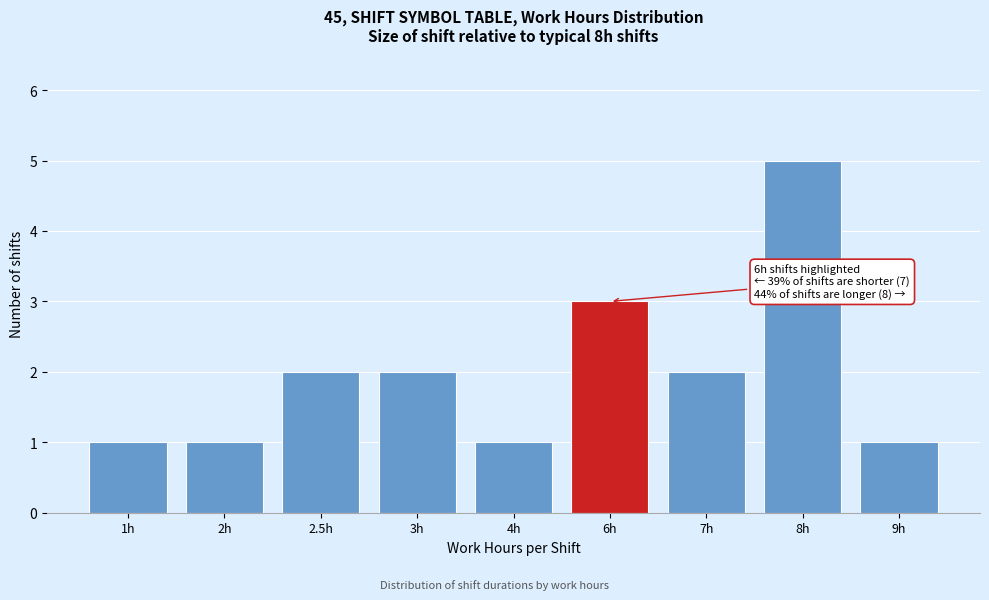

Reading right to left, transcribe all the data shown in this chart.

9h=1	8h=5	7h=2	6h=3	4h=1	3h=2	2.5h=2	2h=1	1h=1